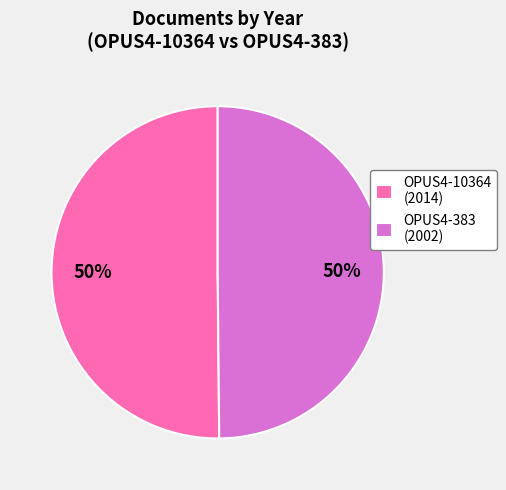

What is the ratio of the value at OPUS4-10364 (2014) to the value at OPUS4-383 (2002)?

1.0